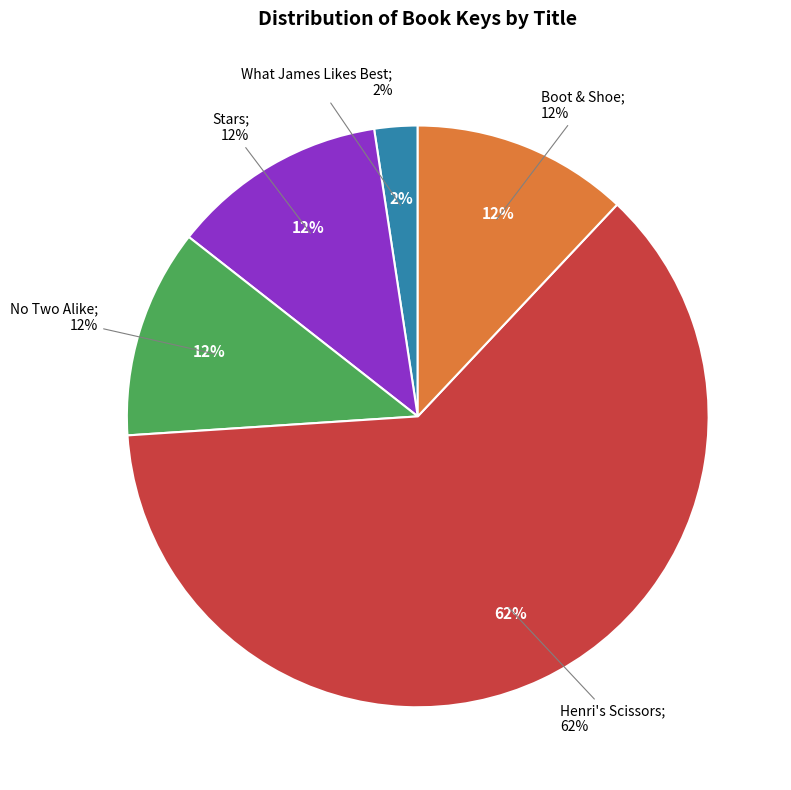

Approximately how many times larger is the value at No Two Alike compared to What James Likes Best?

4.8